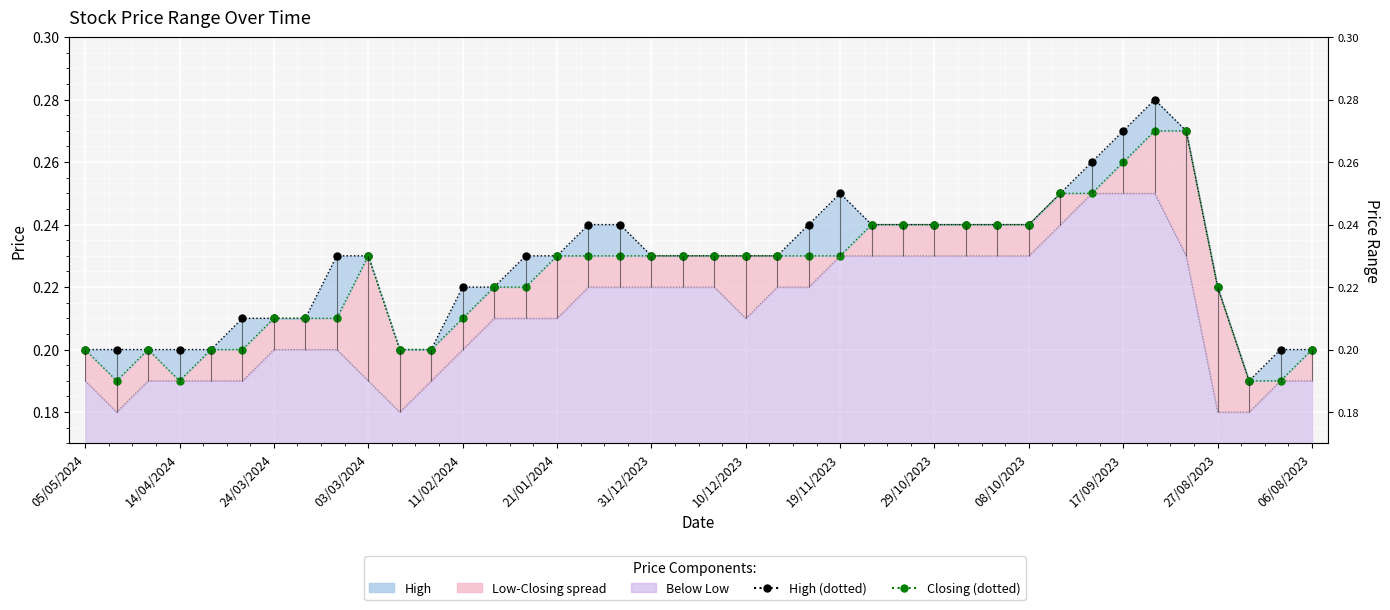

True or false: Low (line) and High (line) intersect in this chart.

False